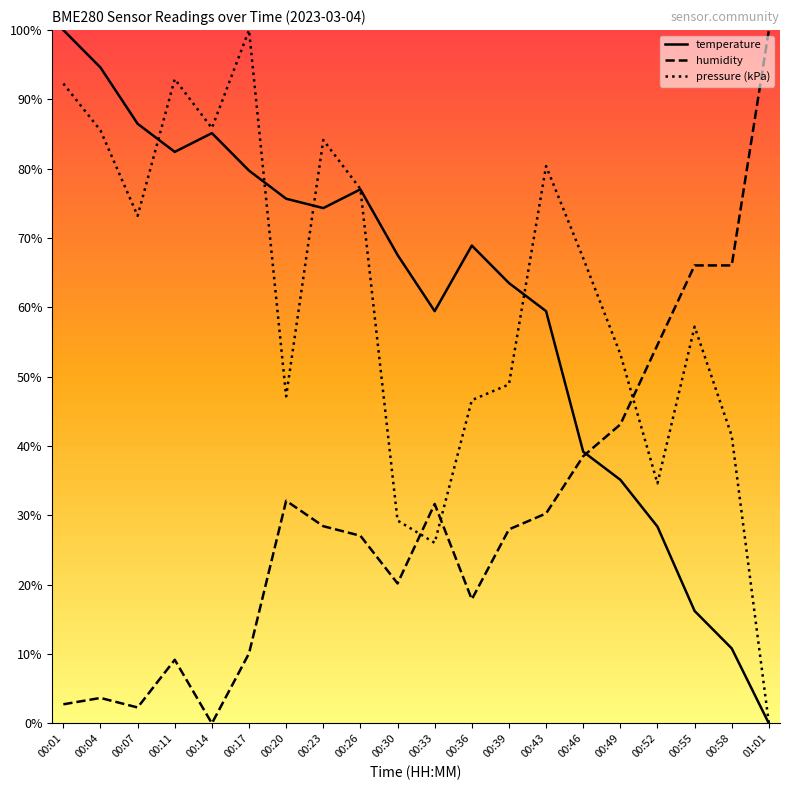

In pressure (kPa), how many points are lower than both neighbors (excluding endpoints)?

5